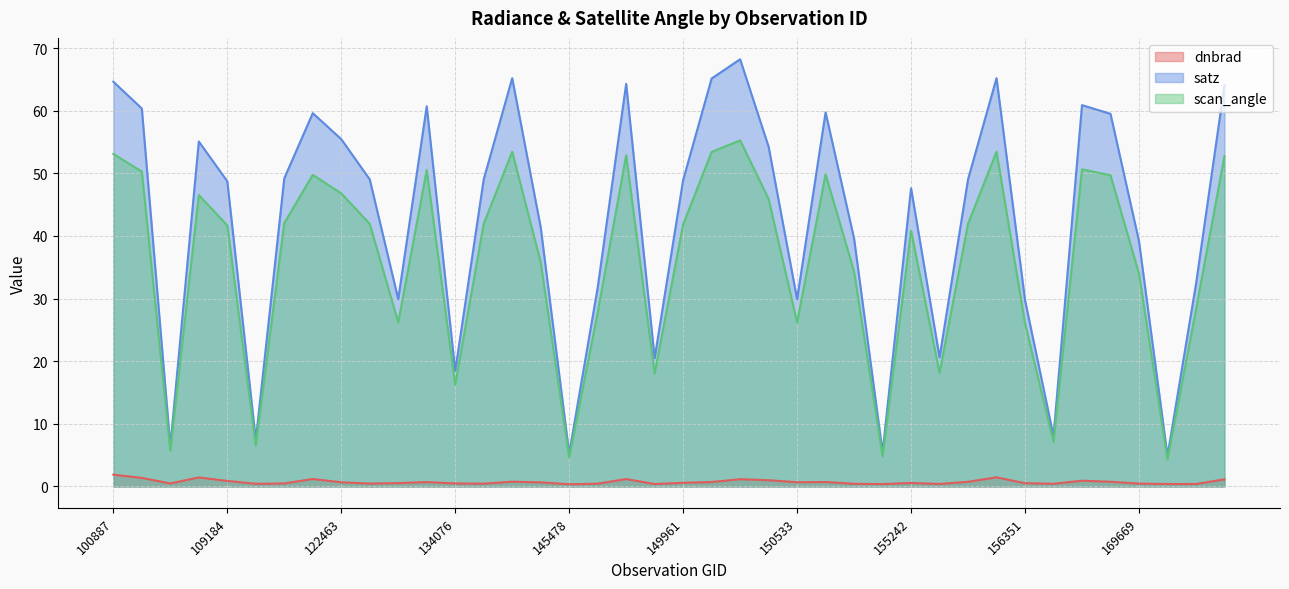

At 155612, list the series in order from smallest to largest.

dnbrad, scan_angle, satz